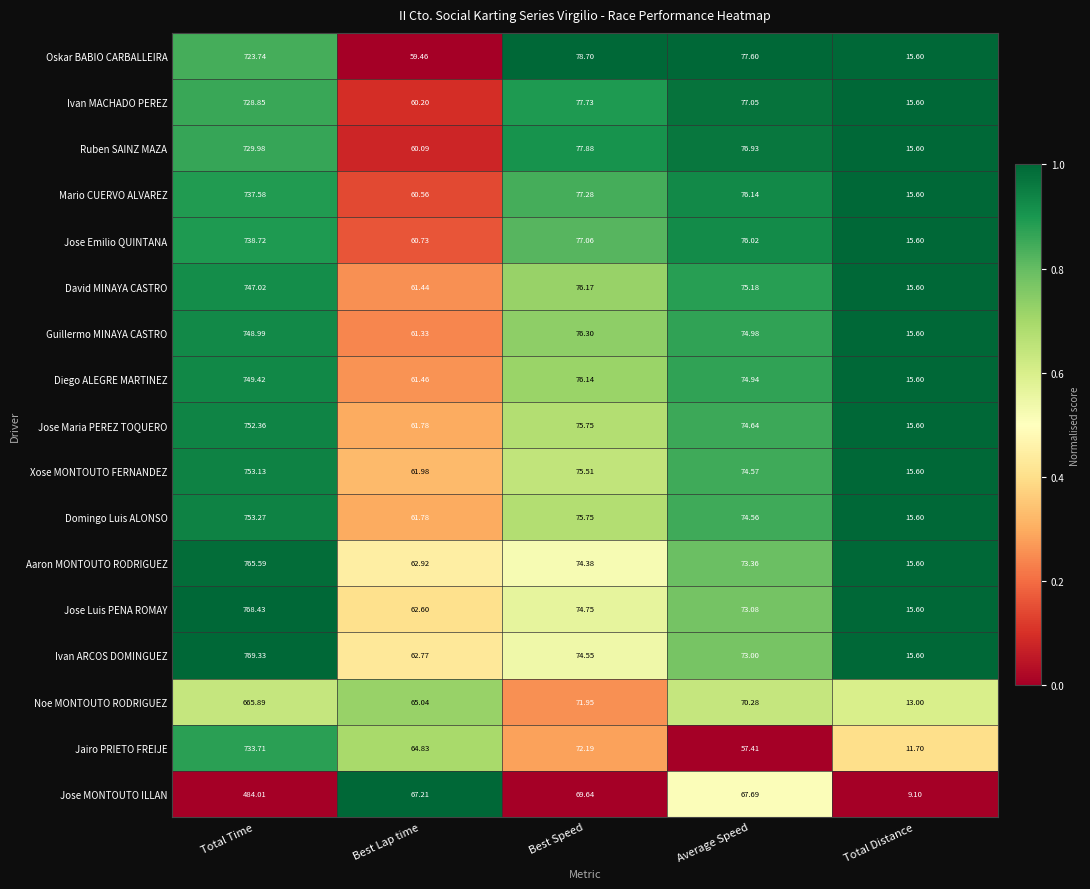

Rank the series at Total Time from lowest to highest value.

Jose MONTOUTO ILLAN, Noe MONTOUTO RODRIGUEZ, Oskar BABIO CARBALLEIRA, Ivan MACHADO PEREZ, Ruben SAINZ MAZA, Jairo PRIETO FREIJE, Mario CUERVO ALVAREZ, Jose Emilio QUINTANA, David MINAYA CASTRO, Guillermo MINAYA CASTRO, Diego ALEGRE MARTINEZ, Jose Maria PEREZ TOQUERO, Xose MONTOUTO FERNANDEZ, Domingo Luis ALONSO, Aaron MONTOUTO RODRIGUEZ, Jose Luis PENA ROMAY, Ivan ARCOS DOMINGUEZ